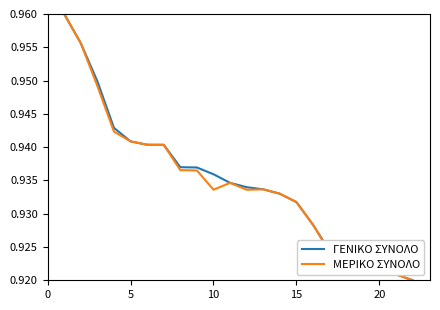

Does the chart have visible grid lines?

No